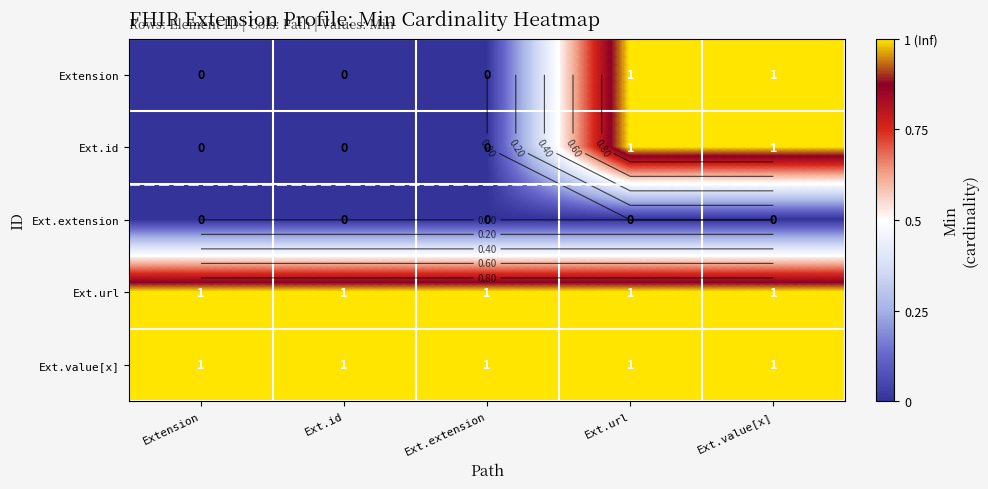

What is the total value across all series at Ext.id?

2